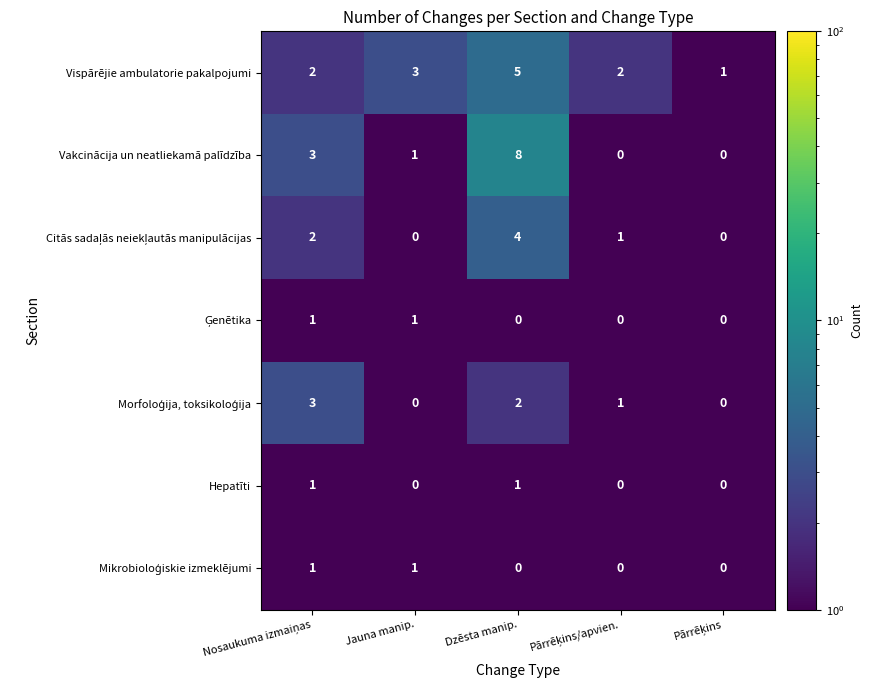

Is it true that Hepatīti equals 1 at Jauna manip.?

False